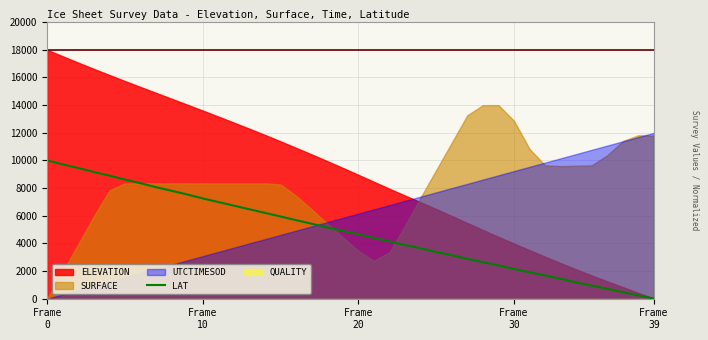

Which has a higher value, 36 or 31?

31